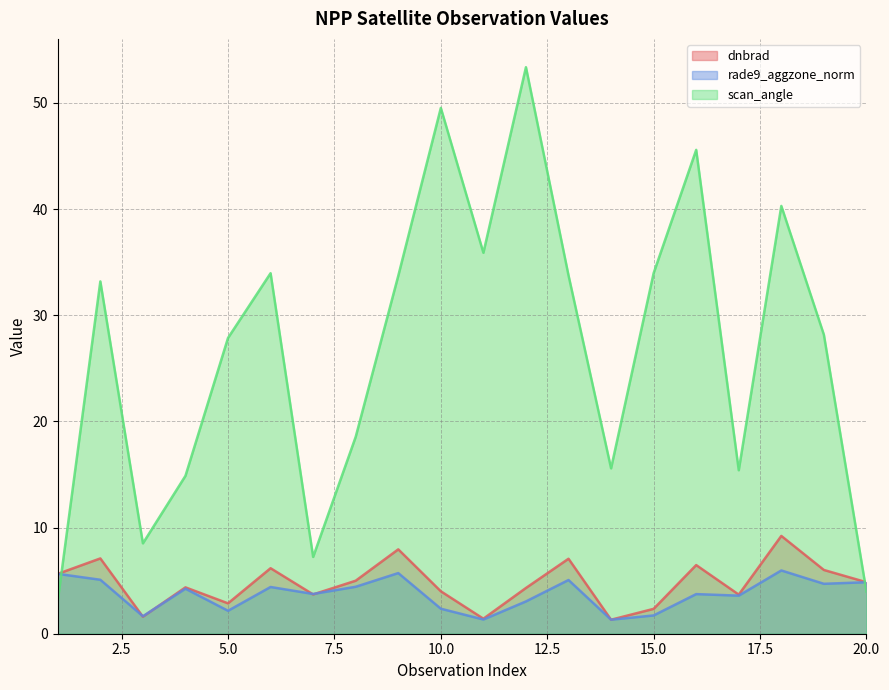

Which series has the largest range (max minus min)?

scan_angle